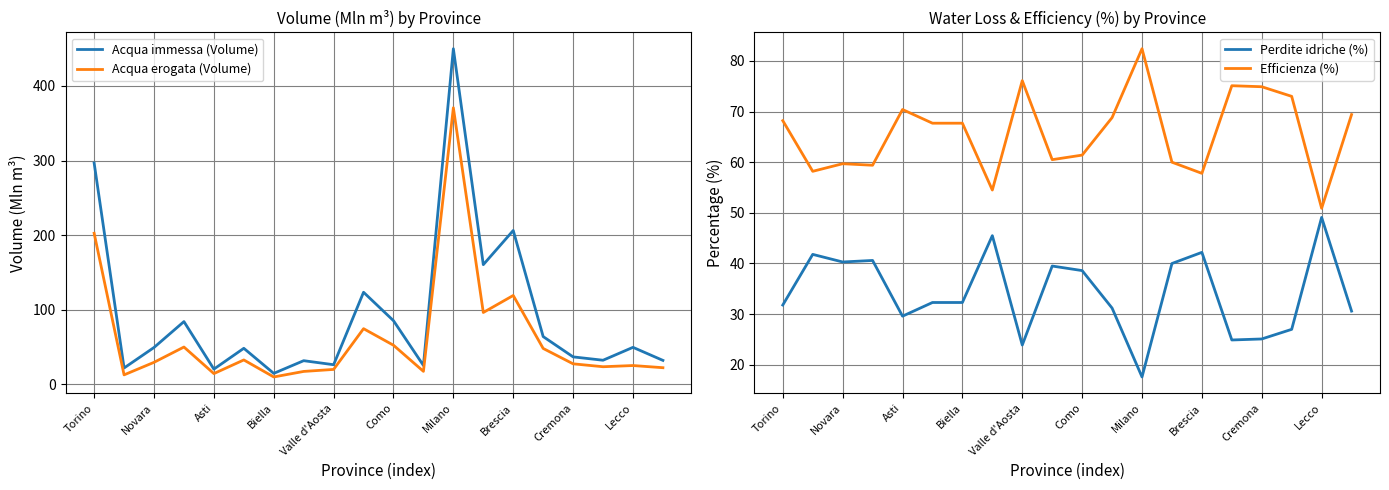

True or false: Efficienza (%) has a value of 42.0 at Como.

False